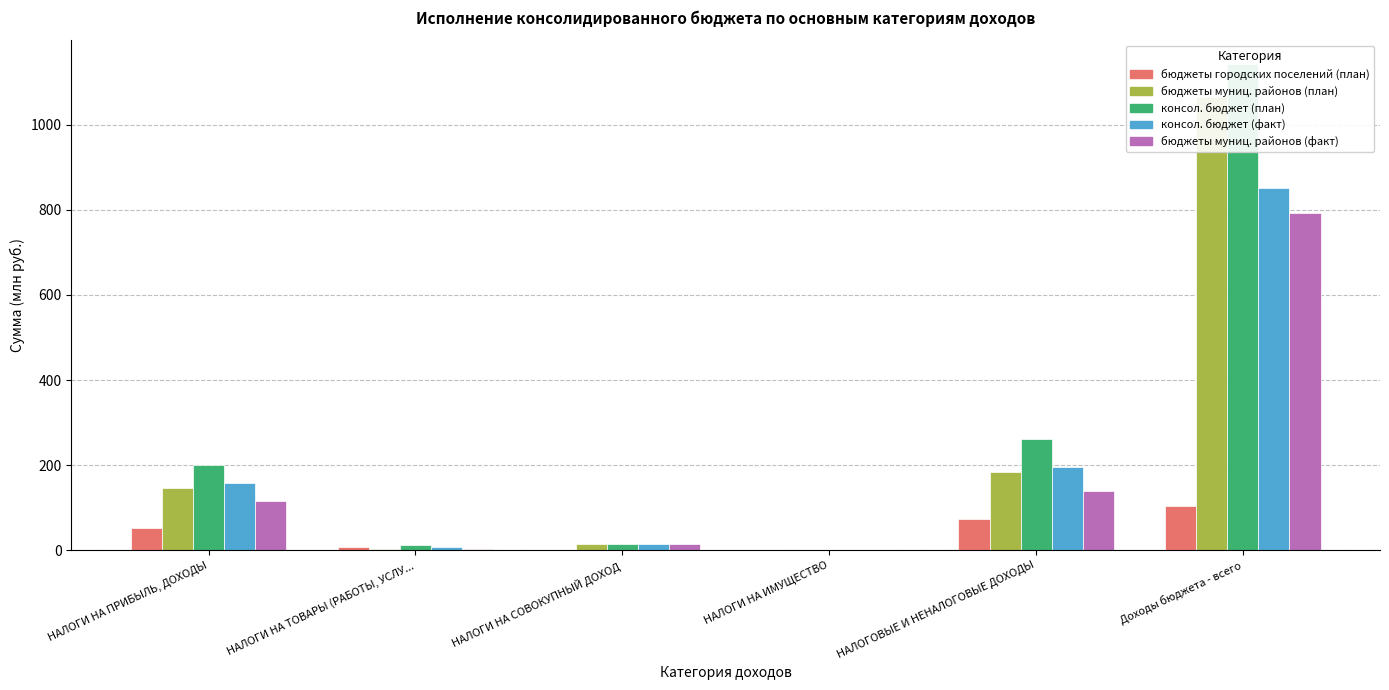

What is the label of the 1st bar from the right?

Доходы бюджета - всего